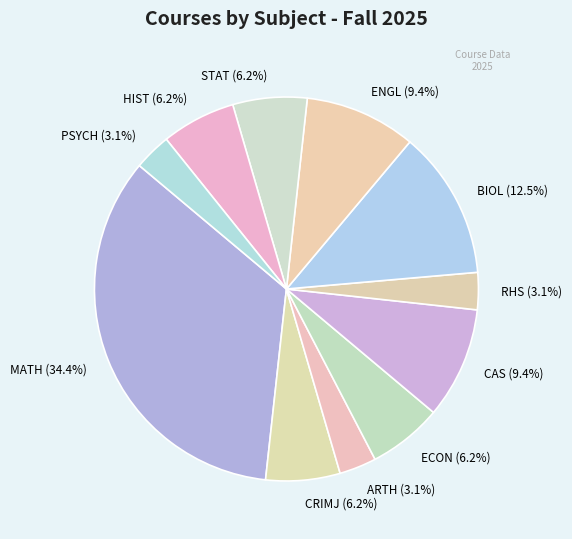

To the nearest percent, what is the combined percentage of HIST and CAS?

16%